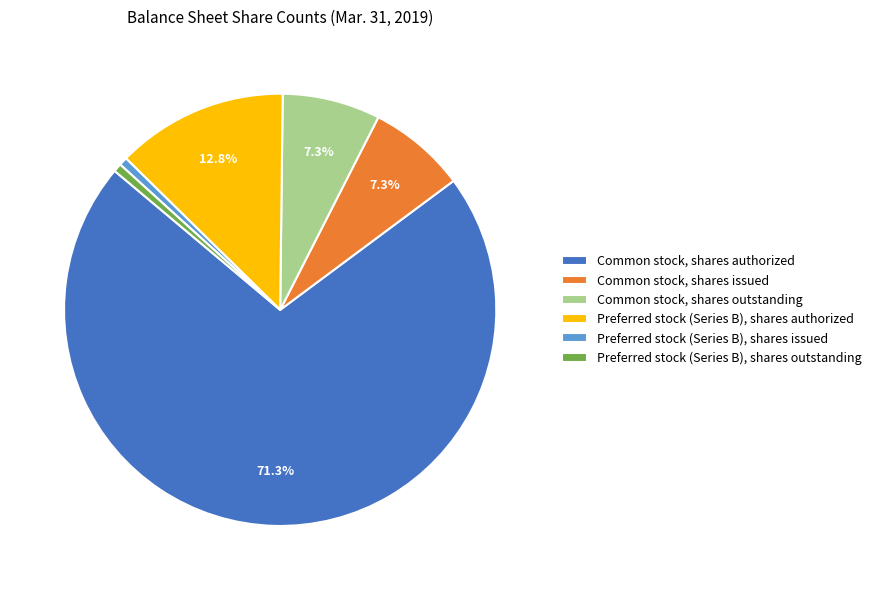

What percentage is the Preferred stock (Series B), shares outstanding slice, to the nearest percent?

1%